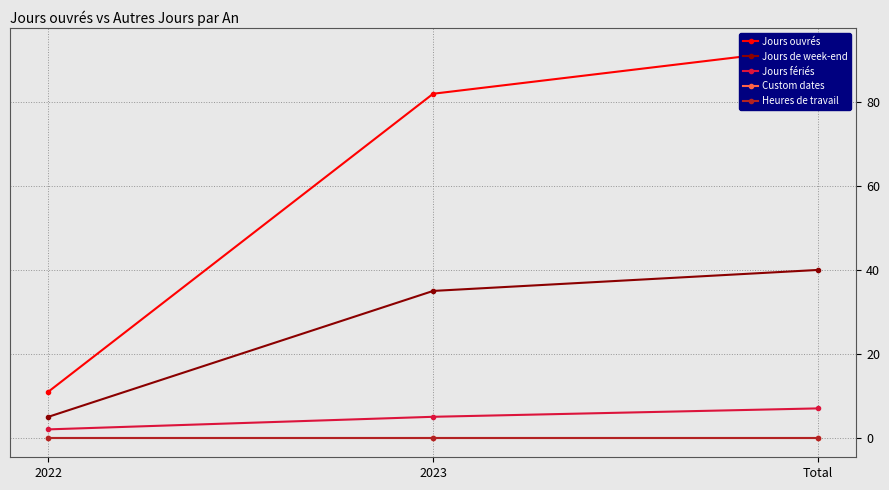

List the series in order of their peak value, highest first.

Jours ouvrés, Jours de week-end, Jours fériés, Custom dates, Heures de travail